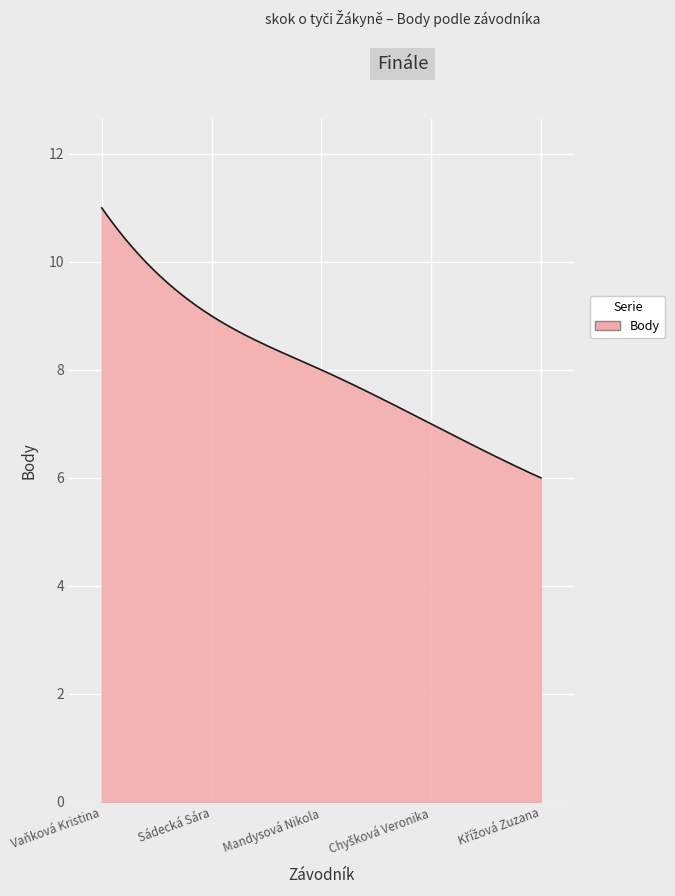

What is the greatest value displayed?

11.0